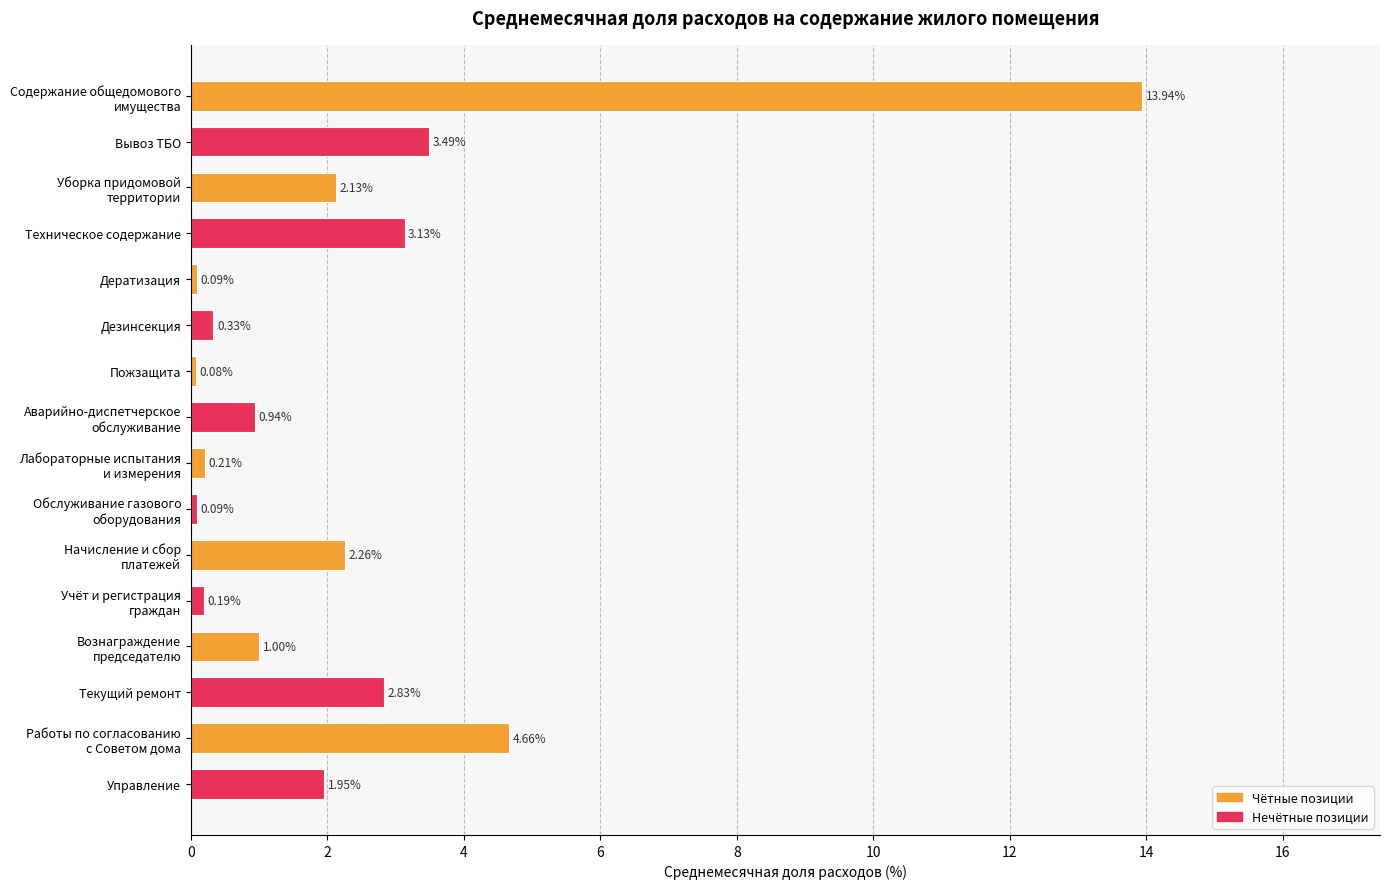

Are the bars grouped side by side (vs. stacked)?

No